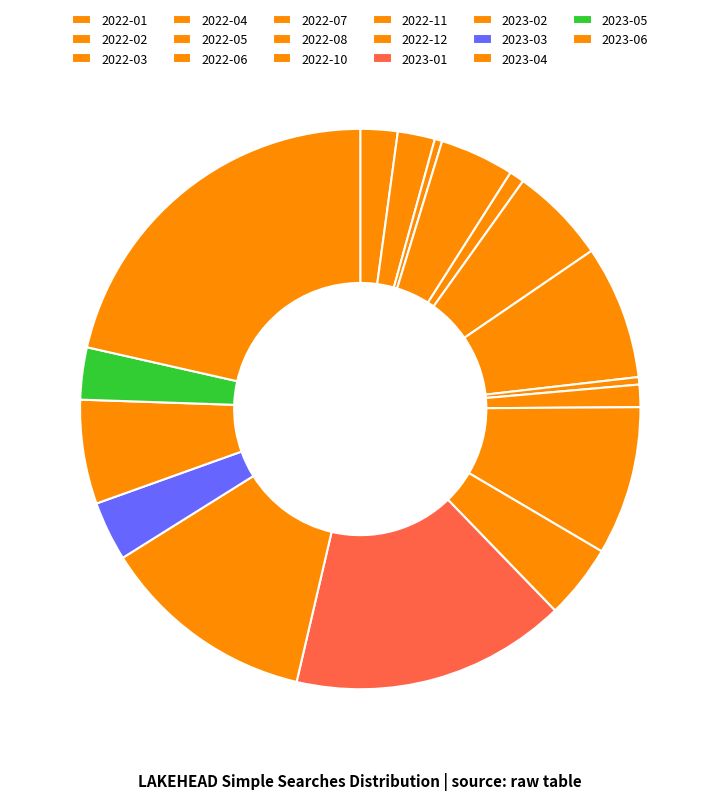

Is there a majority slice in this chart?

No